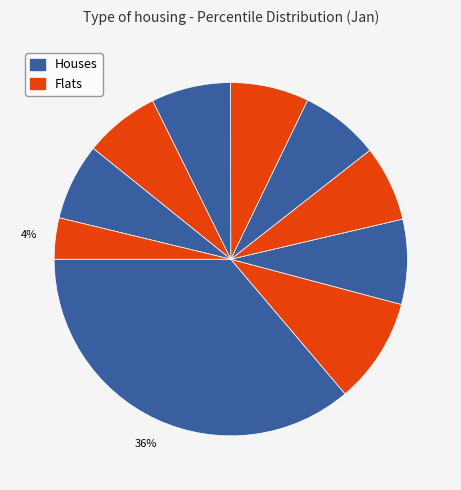

How many segments does this pie chart have?

10